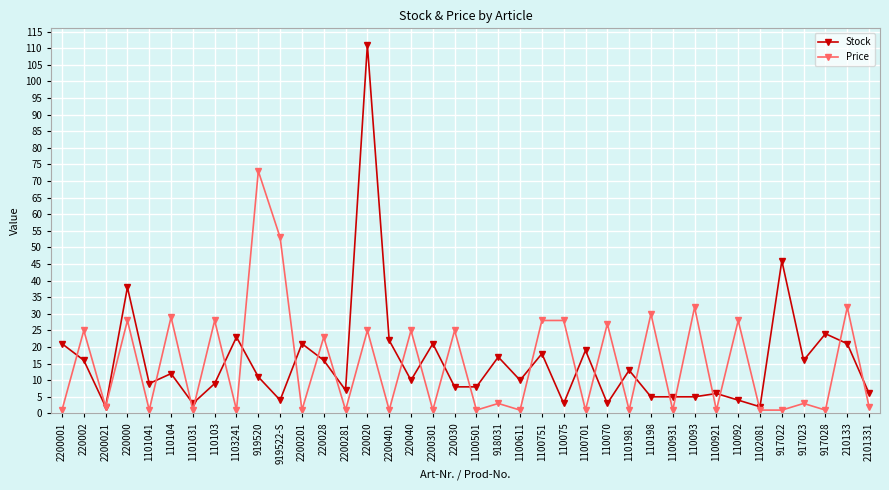

Count the number of data series in this chart.

2